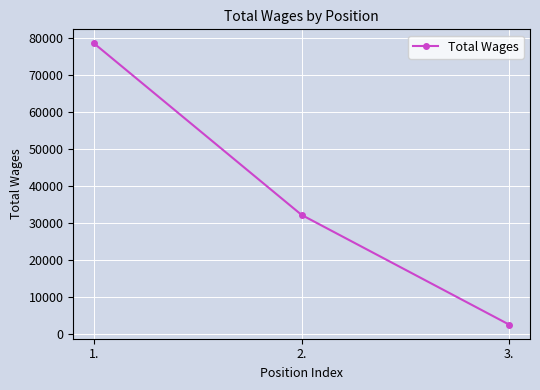

List the labels in order of value, largest first.

1., 2., 3.